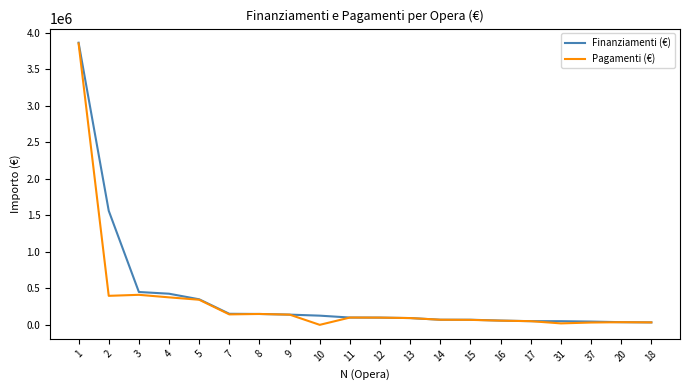

What are all the series names shown in the legend?

Finanziamenti (€), Pagamenti (€)